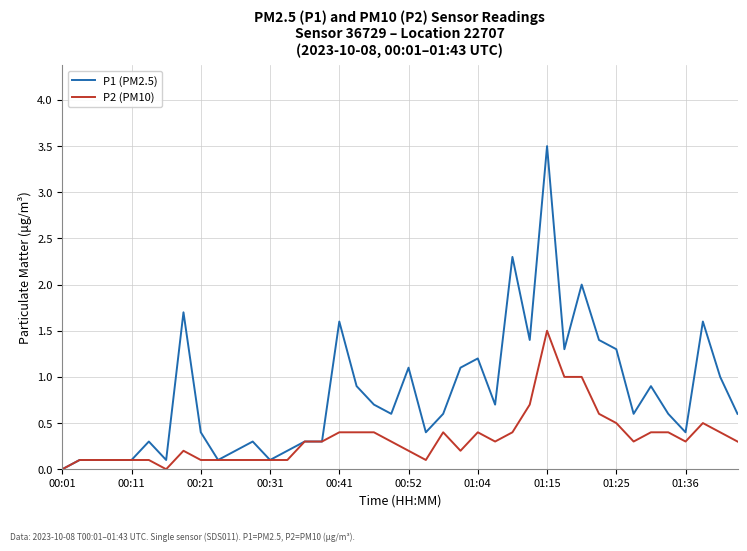

What are all the series names shown in the legend?

P1 (PM2.5), P2 (PM10)